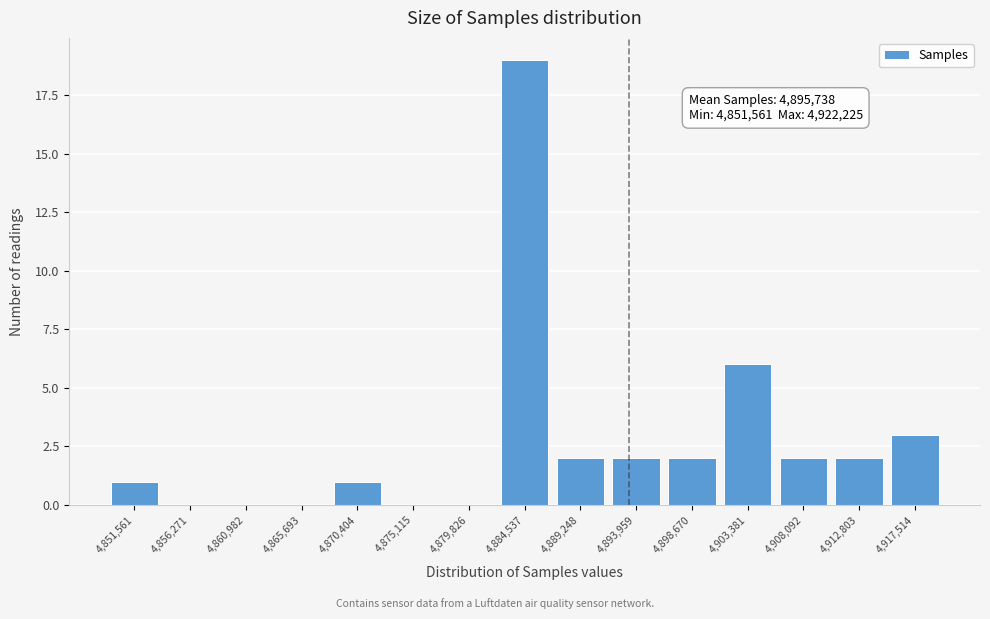

Reading right to left, what are all the values shown in this chart?

4,917,514=3	4,912,803=2	4,908,092=2	4,903,381=6	4,898,670=2	4,893,959=2	4,889,248=2	4,884,537=19	4,879,826=0	4,875,115=0	4,870,404=1	4,865,693=0	4,860,982=0	4,856,271=0	4,851,561=1